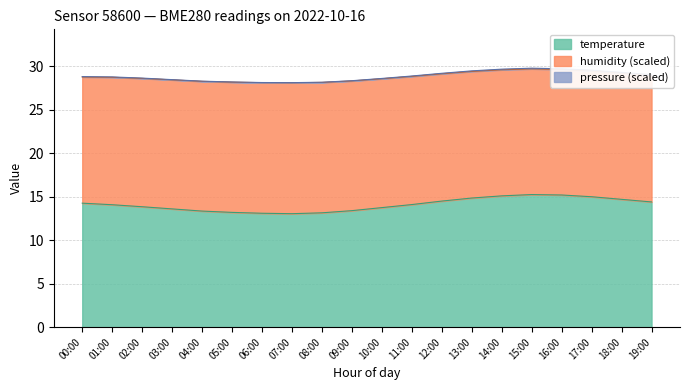

What is the total value across all series at 14:00?

29.7